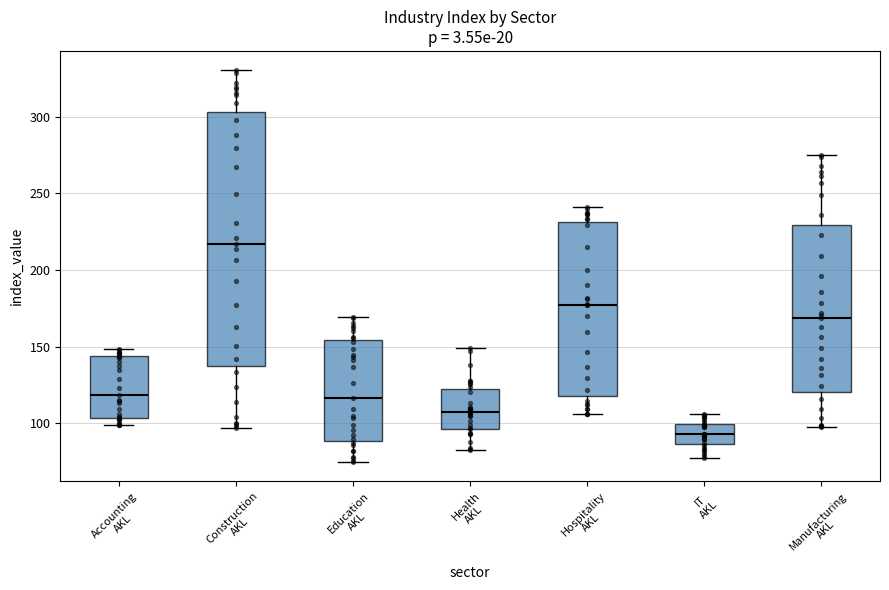

Which box's median line is the lowest?

IT AKL